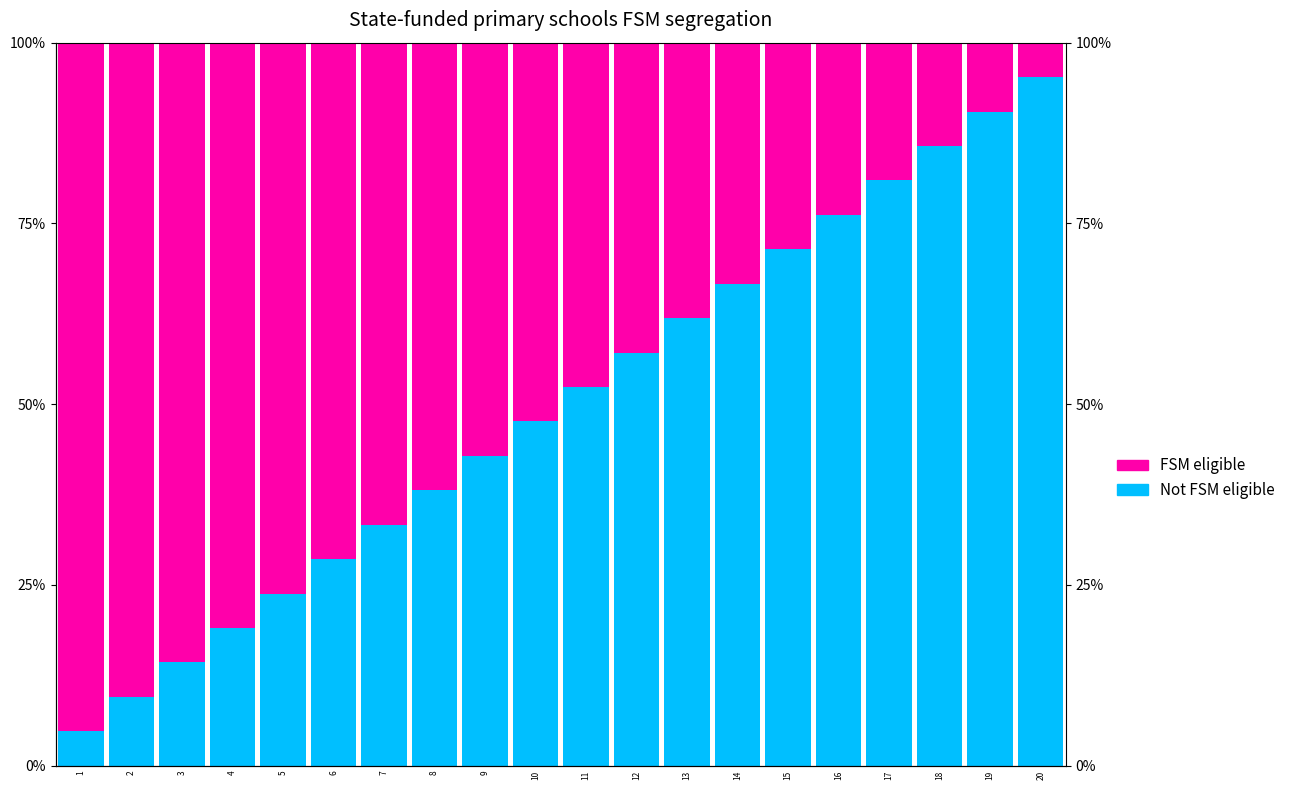

Reading left to right, extract all data points from this chart.

Not FSM eligible: 1=4.8	2=9.5	3=14.3	4=19.0	5=23.8	6=28.6	7=33.3	8=38.1	9=42.9	10=47.6	11=52.4	12=57.1	13=61.9	14=66.7	15=71.4	16=76.2	17=81.0	18=85.7	19=90.5	20=95.2
FSM eligible: 1=95.2	2=90.5	3=85.7	4=81.0	5=76.2	6=71.4	7=66.7	8=61.9	9=57.1	10=52.4	11=47.6	12=42.9	13=38.1	14=33.3	15=28.6	16=23.8	17=19.0	18=14.3	19=9.5	20=4.8